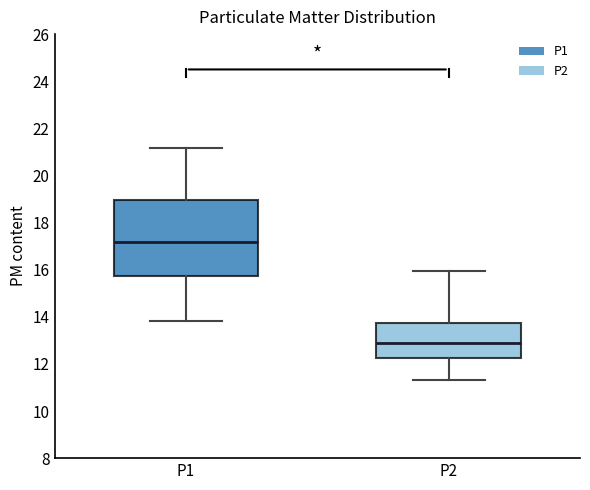

Reading left to right, transcribe this box plot: for each box, give where its median line is, the range the box spans, and where its two whiskers end, as read against the y-axis. The values are not printed on the chart, so give them approximately, as read against the axis.

P1: median 17.2, box 15.8 to 19.0, whiskers 13.8 to 21.2
P2: median 12.8, box 12.2 to 13.8, whiskers 11.4 to 16.0